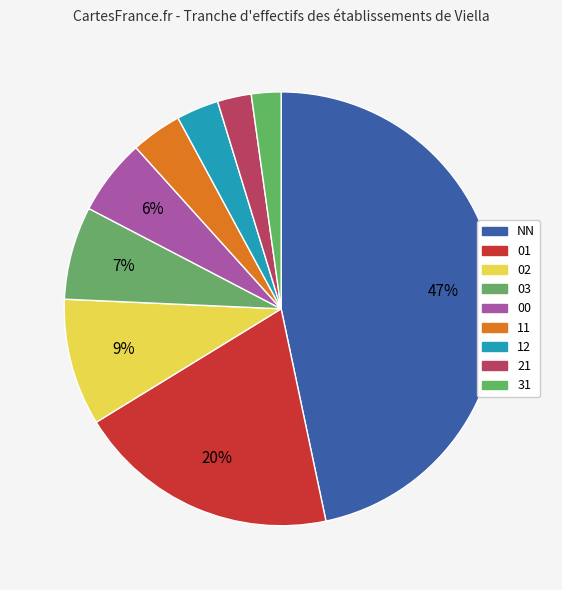

Do 12 and 02 together represent more than half of the pie?

No